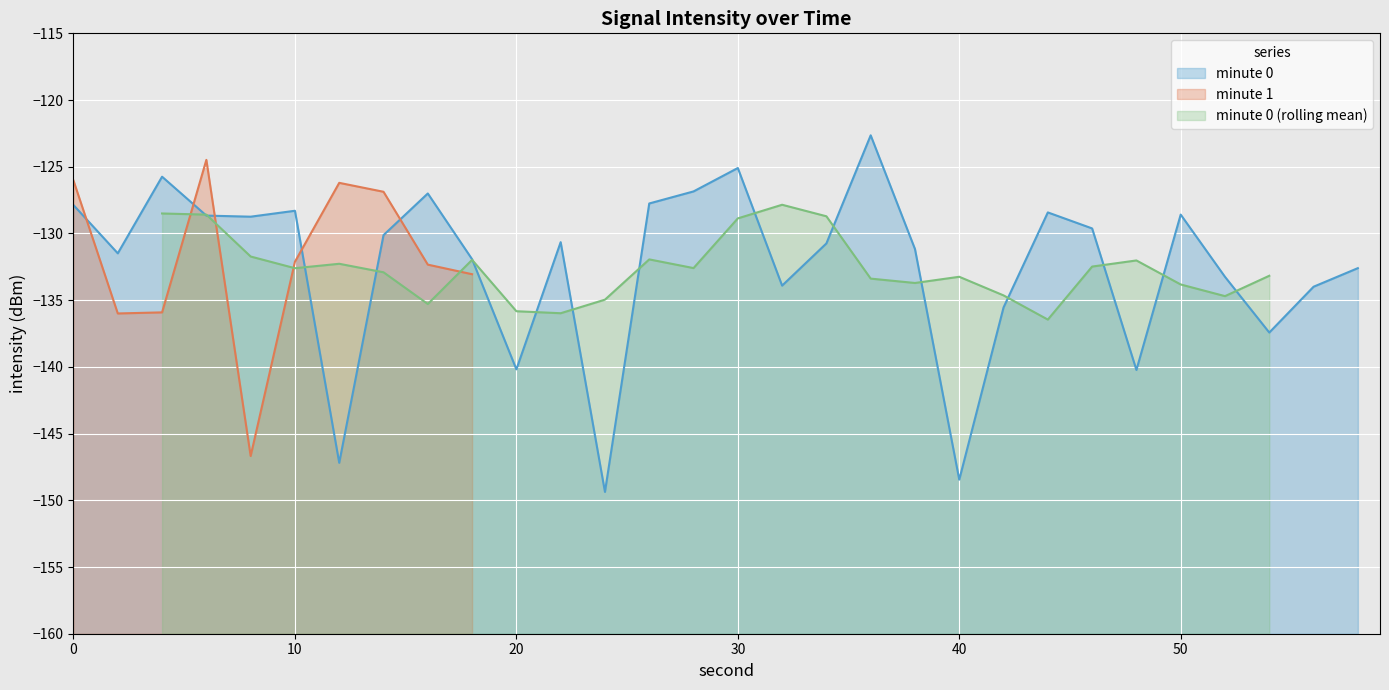

Reading left to right, extract all data points from this chart.

0=-127.9	2=-131.5	4=-125.7	6=-128.7	8=-128.7	10=-128.3	12=-147.2	14=-130.1	16=-127.0	18=-131.9	20=-140.2	22=-130.7	24=-149.4	26=-127.8	28=-126.8	30=-125.1	32=-133.9	34=-130.7	36=-122.6	38=-131.2	40=-148.5	42=-135.5	44=-128.4	46=-129.6	48=-140.2	50=-128.6	52=-133.3	54=-137.4	56=-134.0	58=-132.6